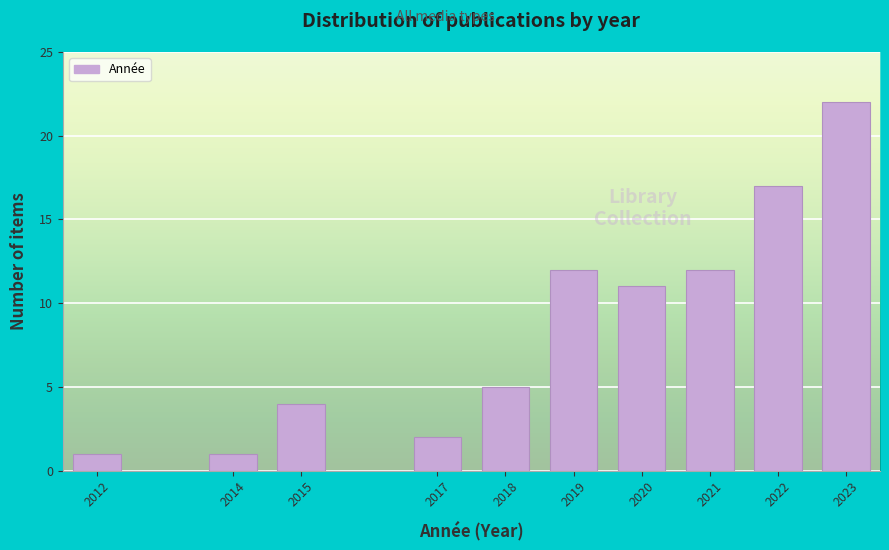

Reading left to right, extract all data points from this chart.

1	1	4	2	5	12	11	12	17	22